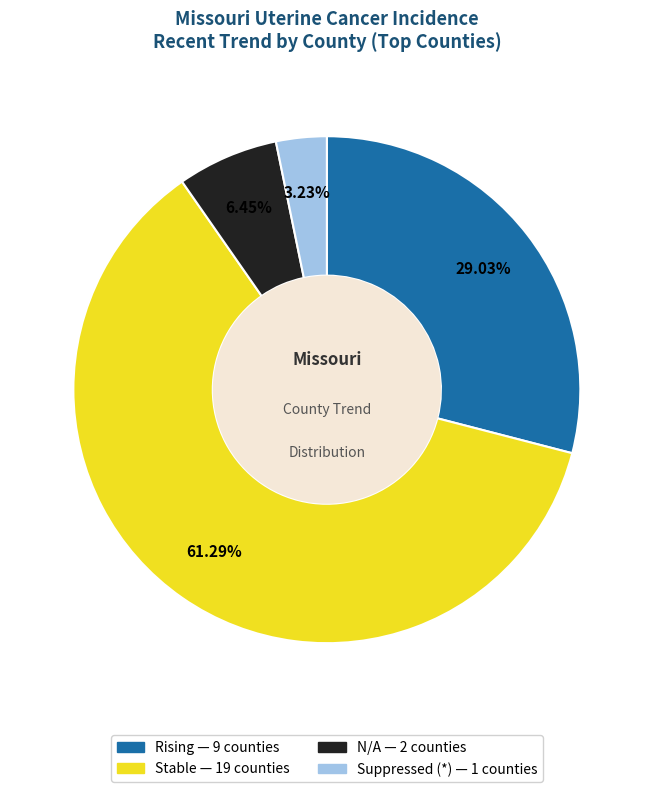

Does any single category account for the majority?

Yes